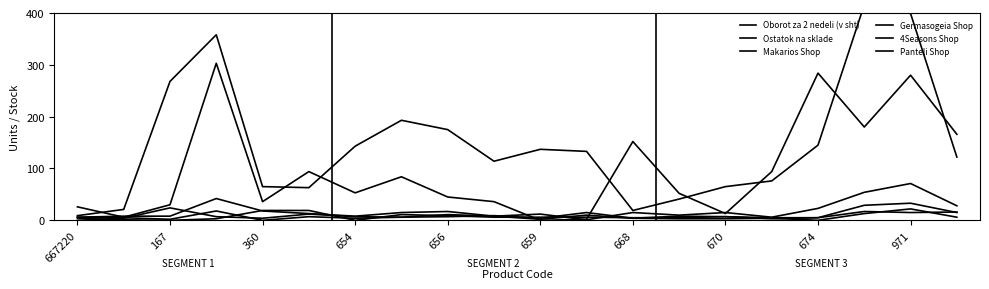

At which label is 4Seasons Shop closest to 16?

19